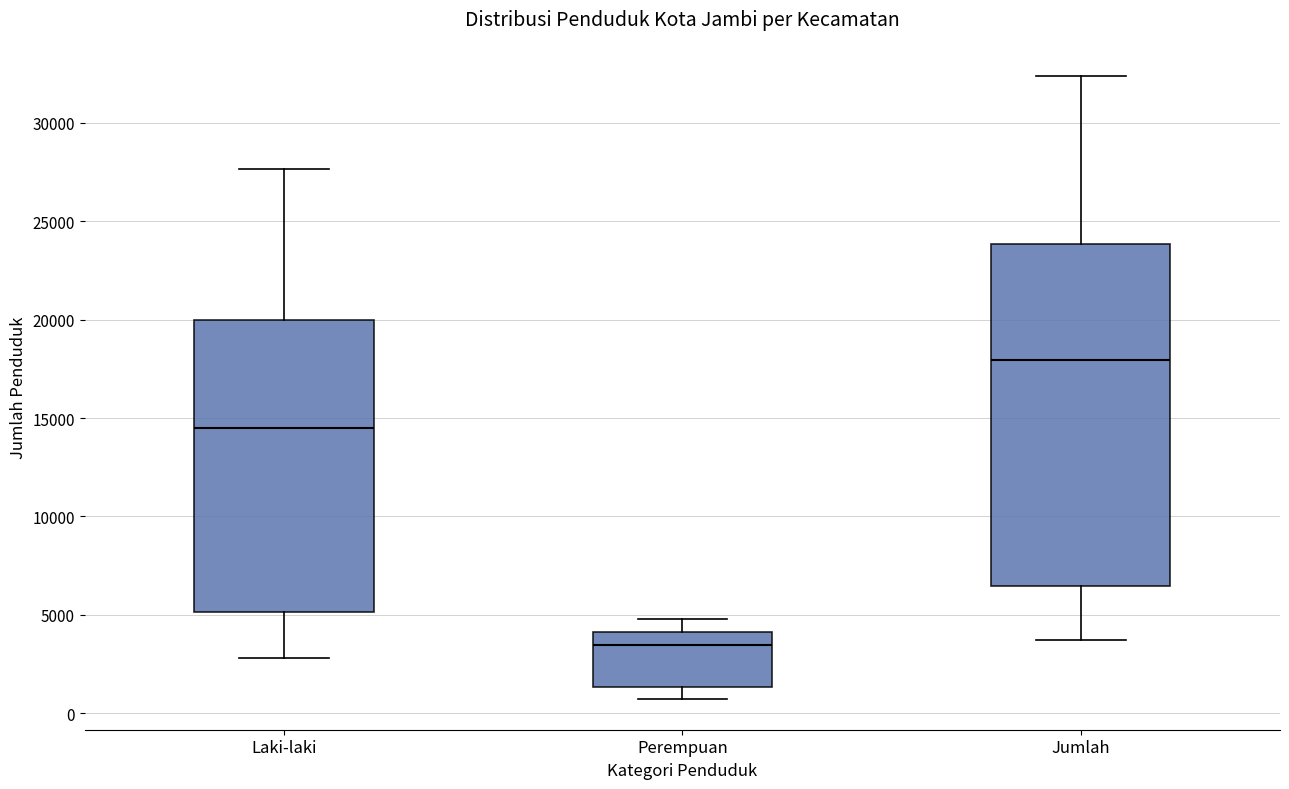

Reading left to right, transcribe this box plot: for each box, give where its median line is, the range the box spans, and where its two whiskers end, as read against the y-axis. The values are not printed on the chart, so give them approximately, as read against the axis.

Laki-laki: median 14500, box 5000 to 20000, whiskers 3000 to 27500
Perempuan: median 3500, box 1500 to 4000, whiskers 500 to 5000
Jumlah: median 18000, box 6500 to 24000, whiskers 3500 to 32500